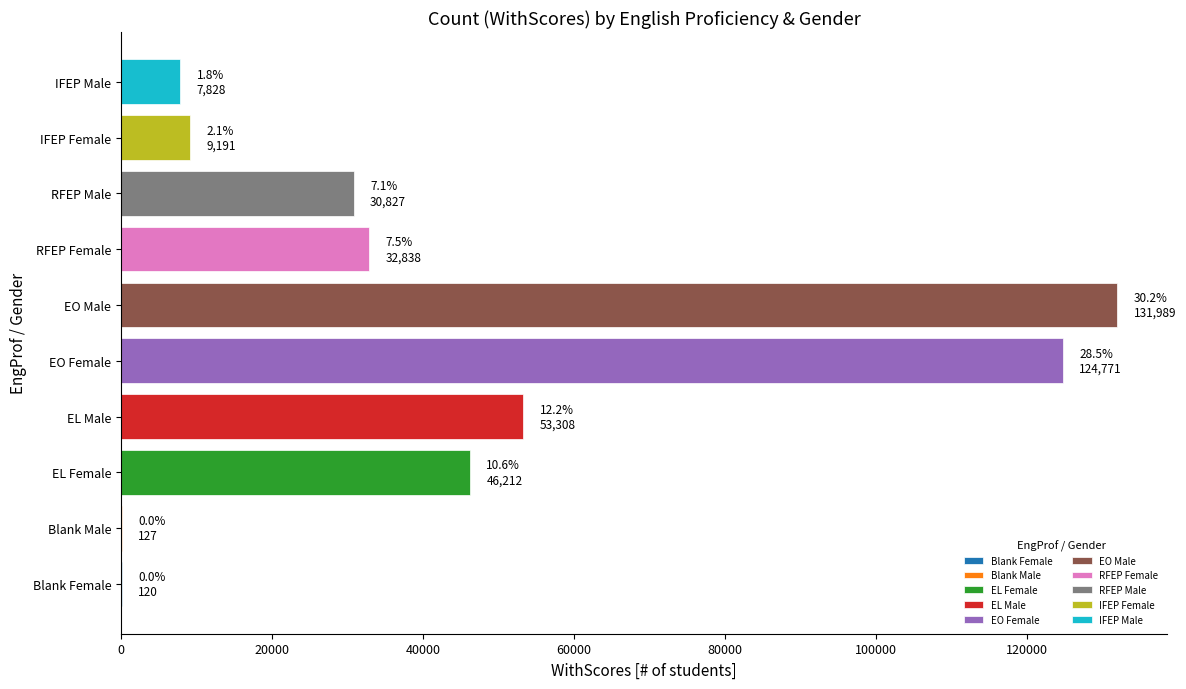

Which category has the highest value across all series?

EO Male